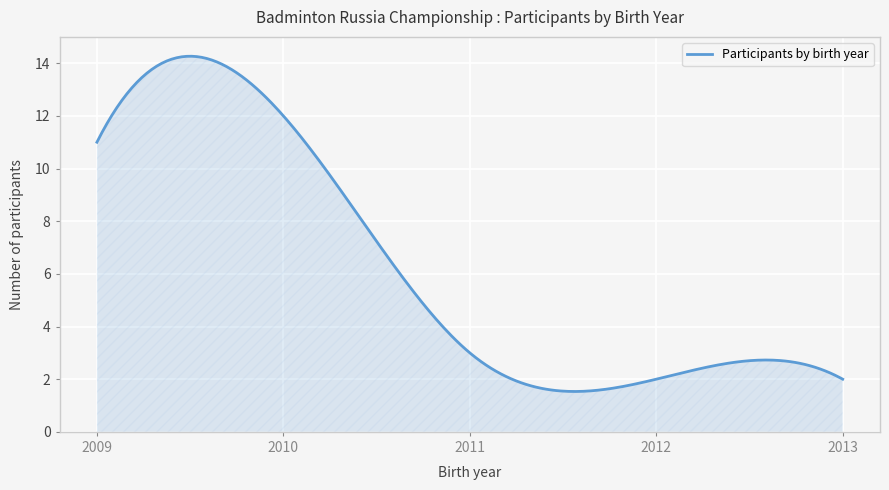

What is the minimum value shown in the chart?

1.5